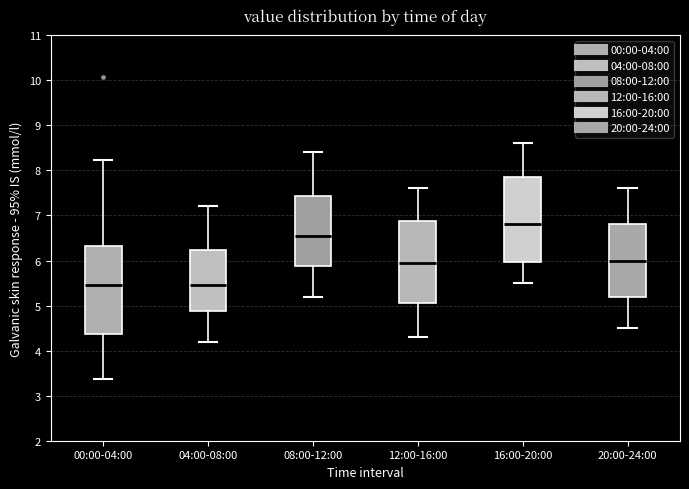

Reading left to right, transcribe this box plot: for each box, give where its median line is, the range the box spans, and where its two whiskers end, as read against the y-axis. The values are not printed on the chart, so give them approximately, as read against the axis.

00:00-04:00: median 5.5, box 4.4 to 6.3, whiskers 3.4 to 8.2
04:00-08:00: median 5.5, box 4.9 to 6.2, whiskers 4.2 to 7.2
08:00-12:00: median 6.6, box 5.9 to 7.4, whiskers 5.2 to 8.4
12:00-16:00: median 6.0, box 5.1 to 6.9, whiskers 4.3 to 7.6
16:00-20:00: median 6.8, box 6.0 to 7.9, whiskers 5.5 to 8.6
20:00-24:00: median 6.0, box 5.2 to 6.8, whiskers 4.5 to 7.6